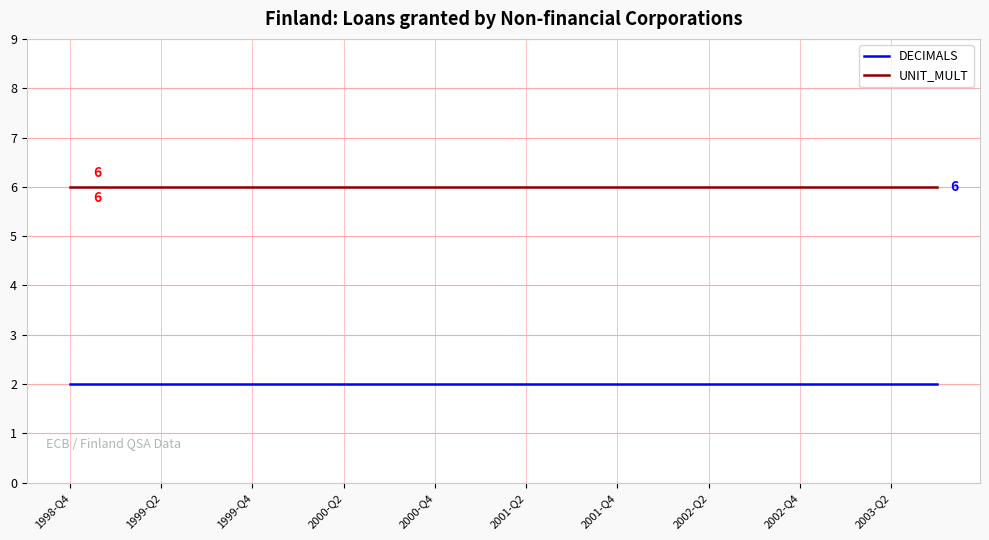

Which series has the largest total across all categories?

UNIT_MULT